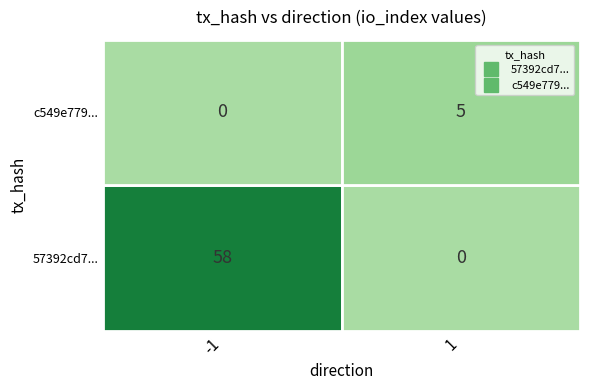

What is the average value of the 57392cd7... series?

29